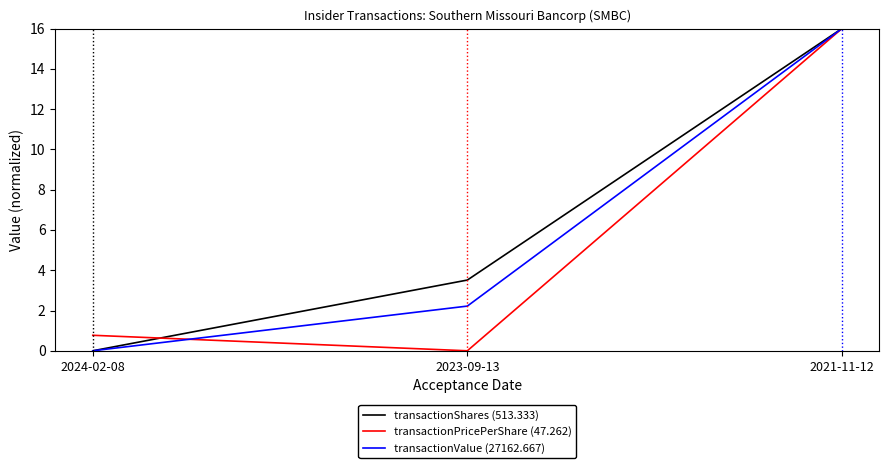

Is it true that transactionPricePerShare (47.262) equals 25.3 at 2021-11-12?

False